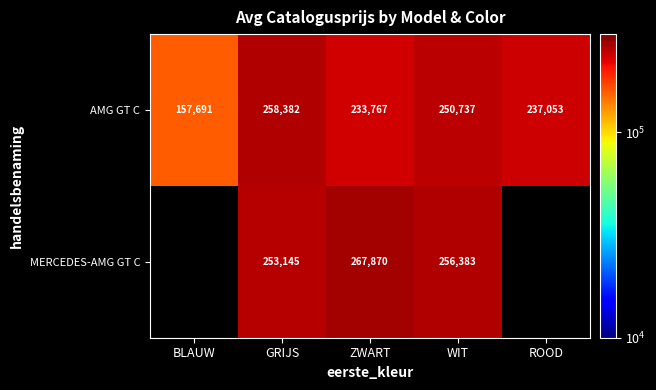

Rank the categories by AMG GT C value from lowest to highest.

BLAUW, ZWART, ROOD, WIT, GRIJS